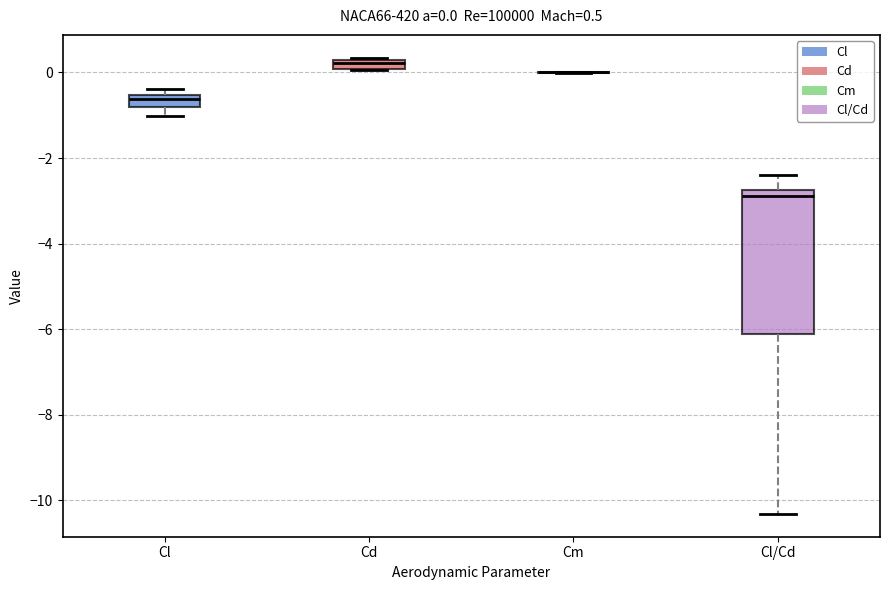

Which box is the tallest, from its lower edge to its upper edge?

Cl/Cd